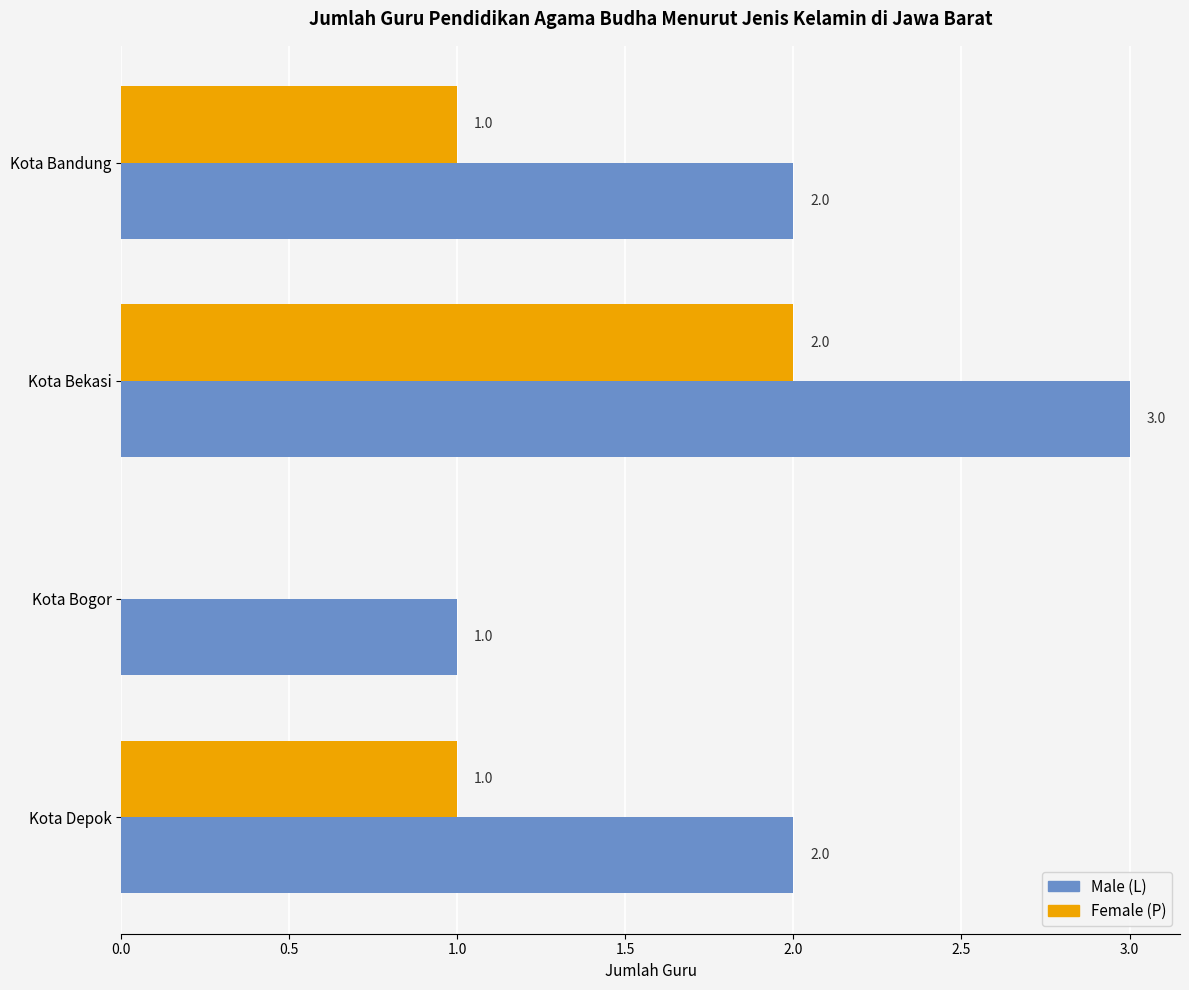

What is the greatest value displayed?

3